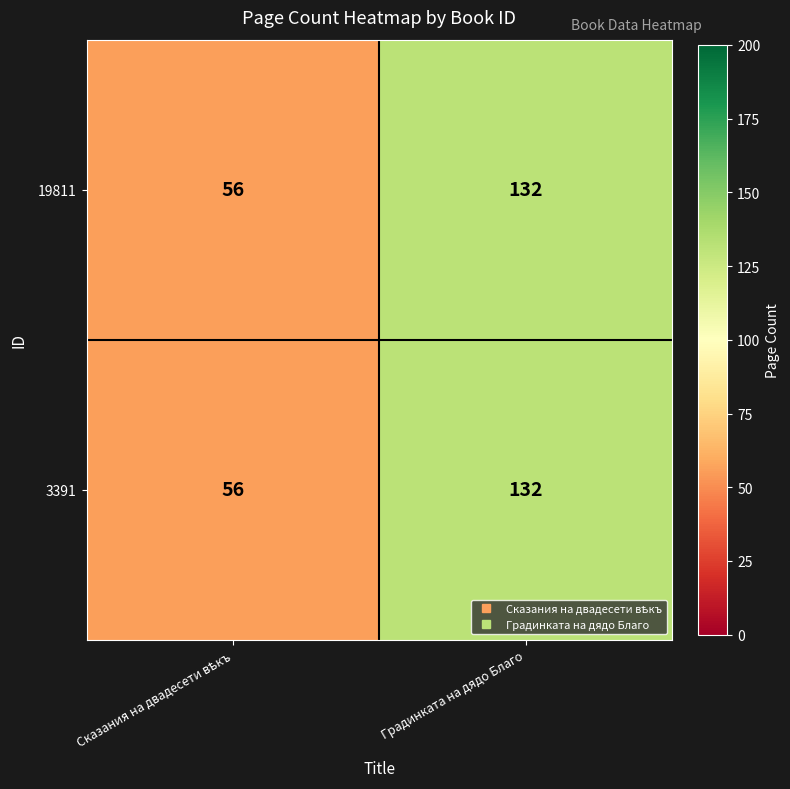

Is it true that 19811 equals 132 at Градинката на дядо Благо?

True